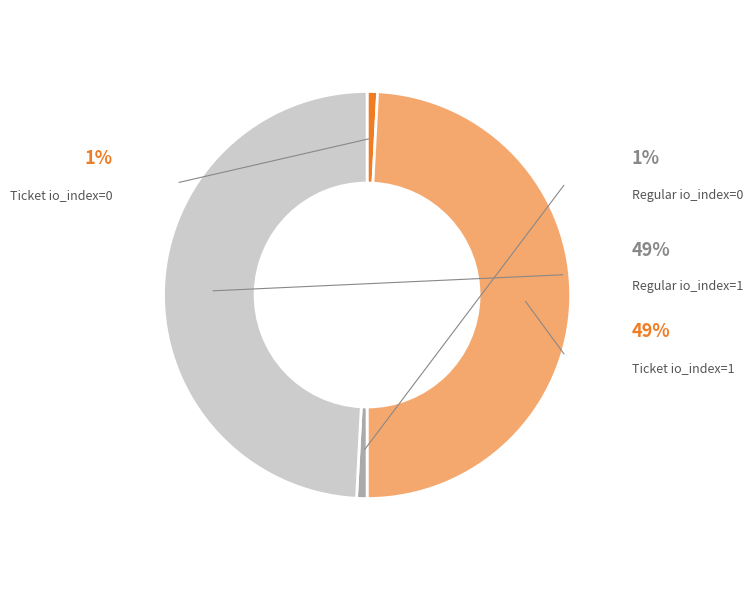

To the nearest percent, what is the difference between the largest and smallest slice percentages?

48%